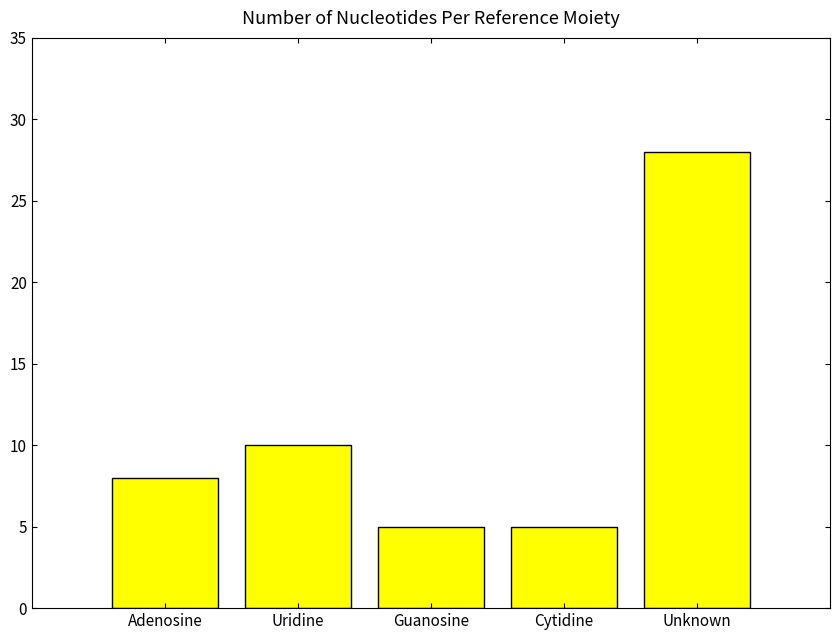

True or false: the data shows 8 at Adenosine.

True